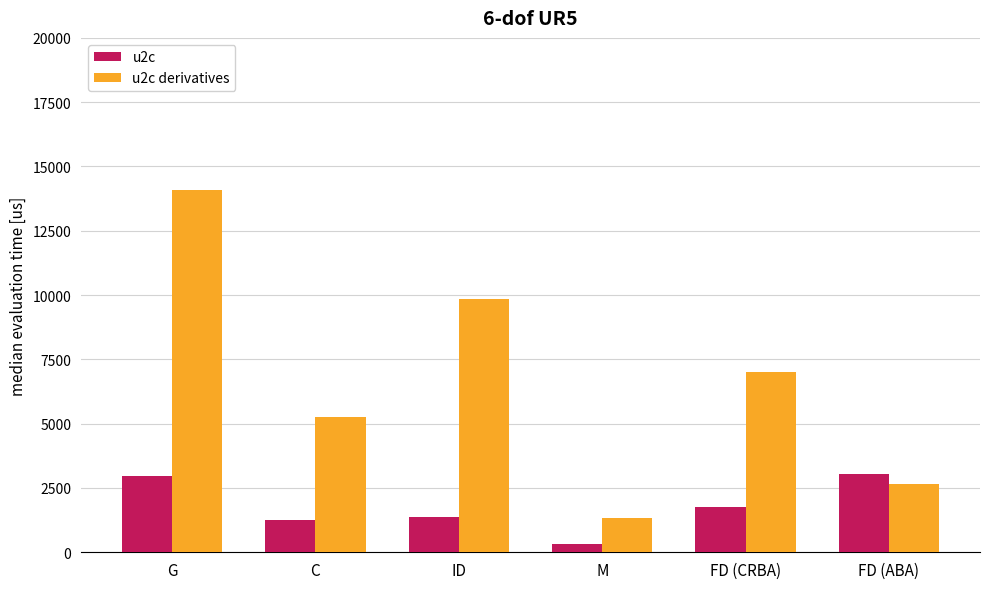

What is the value of the u2c bar at the 6th from the left?

3052.0